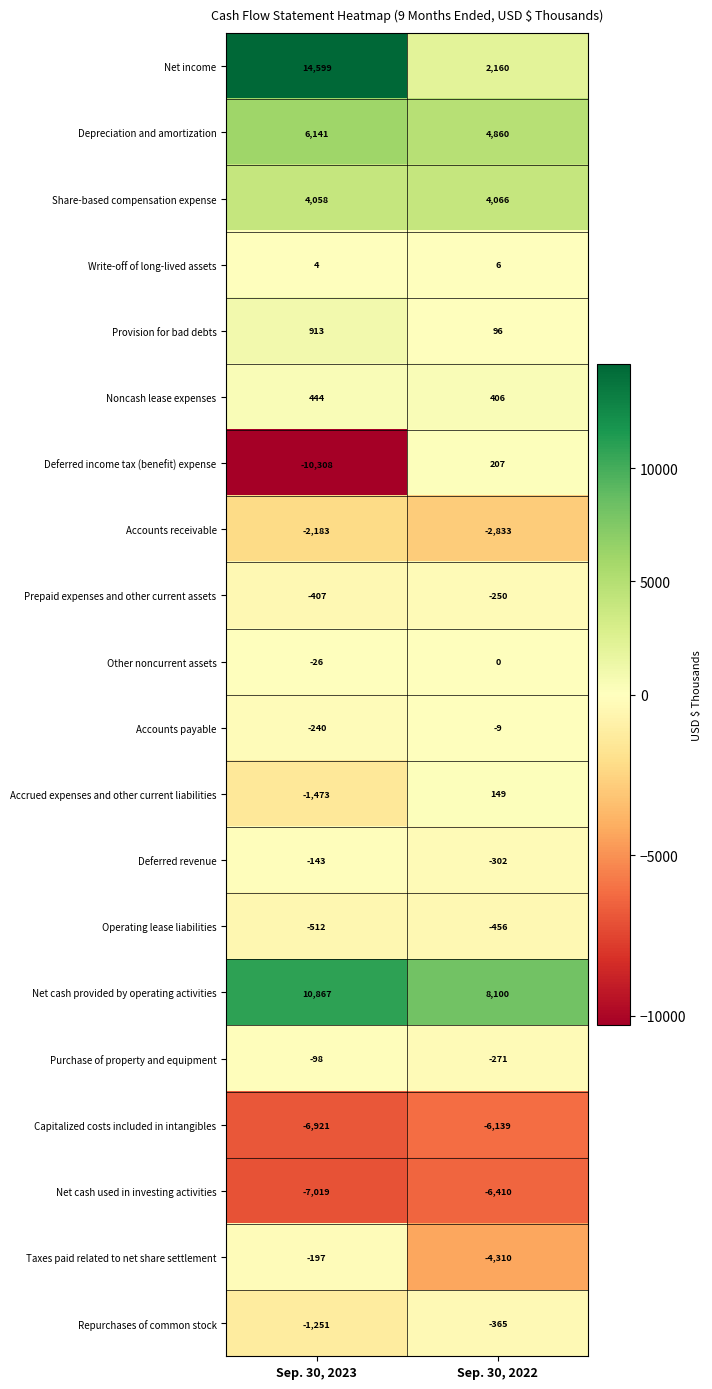

Which series changed the most between Sep. 30, 2023 and Sep. 30, 2022?

Net income